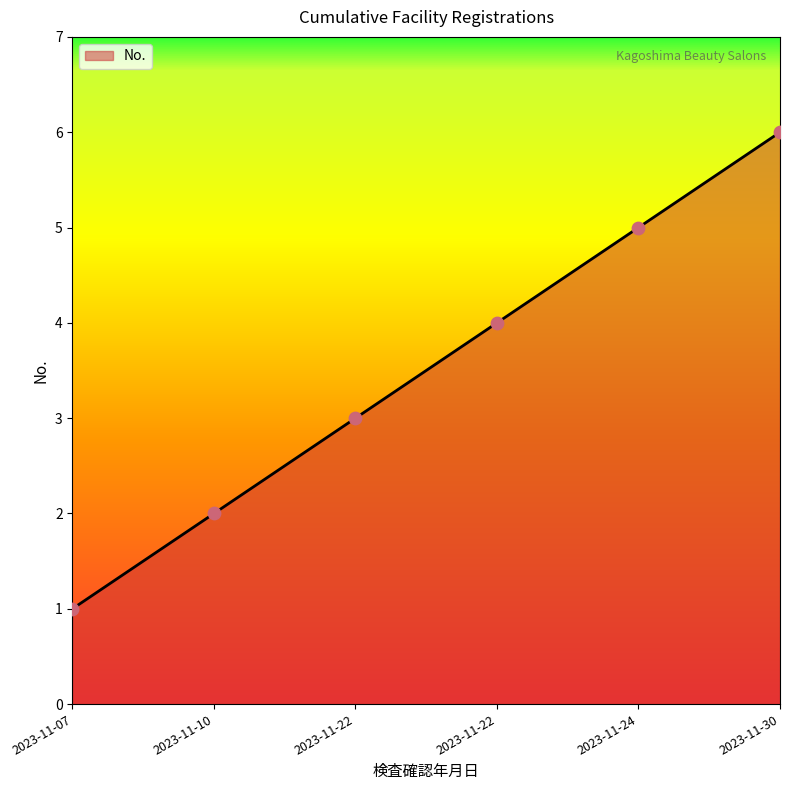

Which has a higher value, 2023-11-24 or 2023-11-10?

2023-11-24